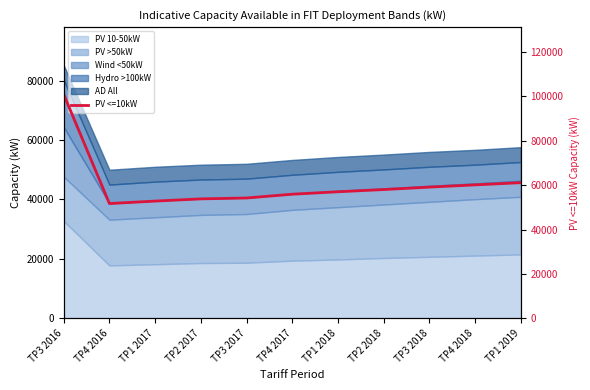

How many points are lower than both their immediate neighbors (excluding endpoints)?

1